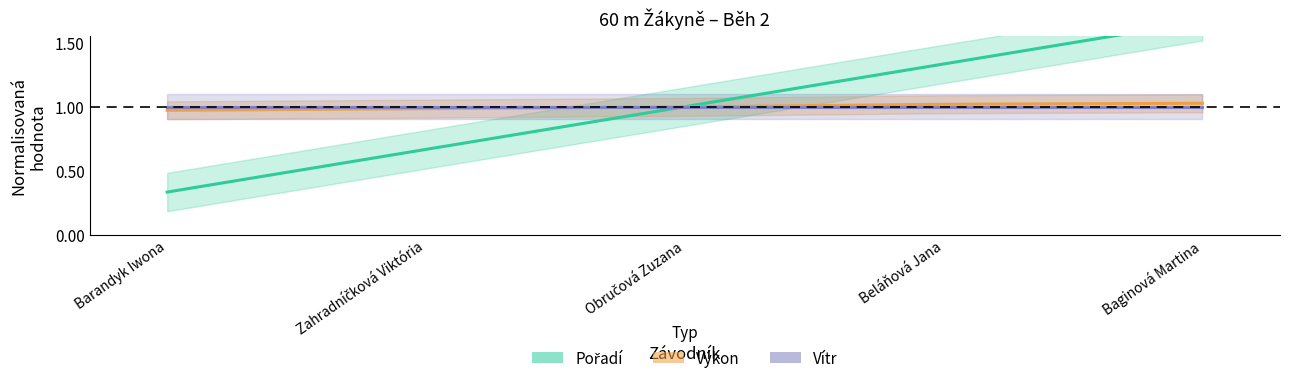

What is the difference between the maximum and minimum values in the Pořadí series?

1.3